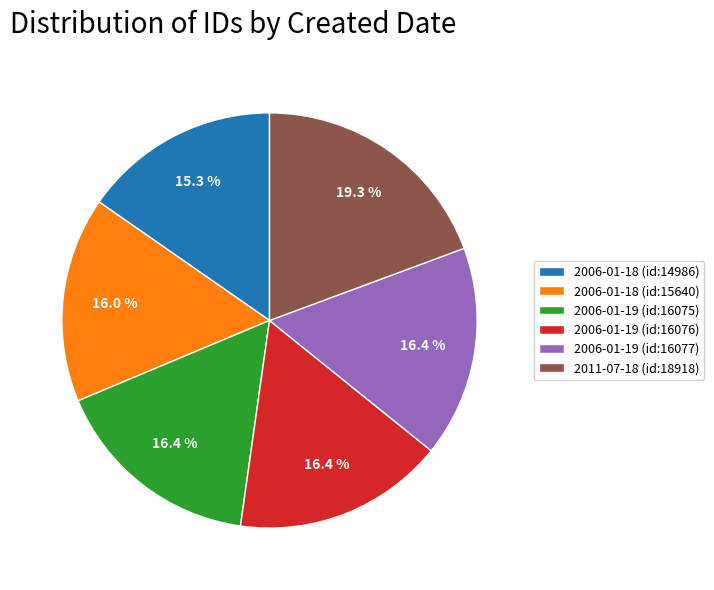

How much of the chart is everything except 2006-01-19 (id:16077)?

83.6%